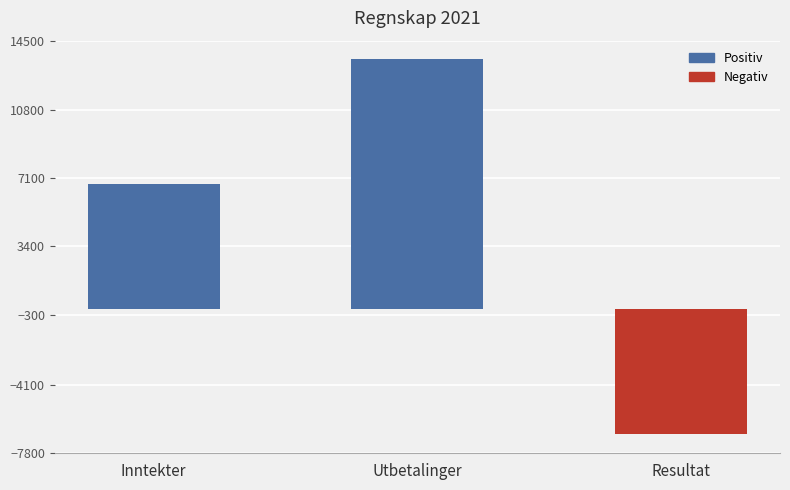

Does the chart contain any negative values?

Yes